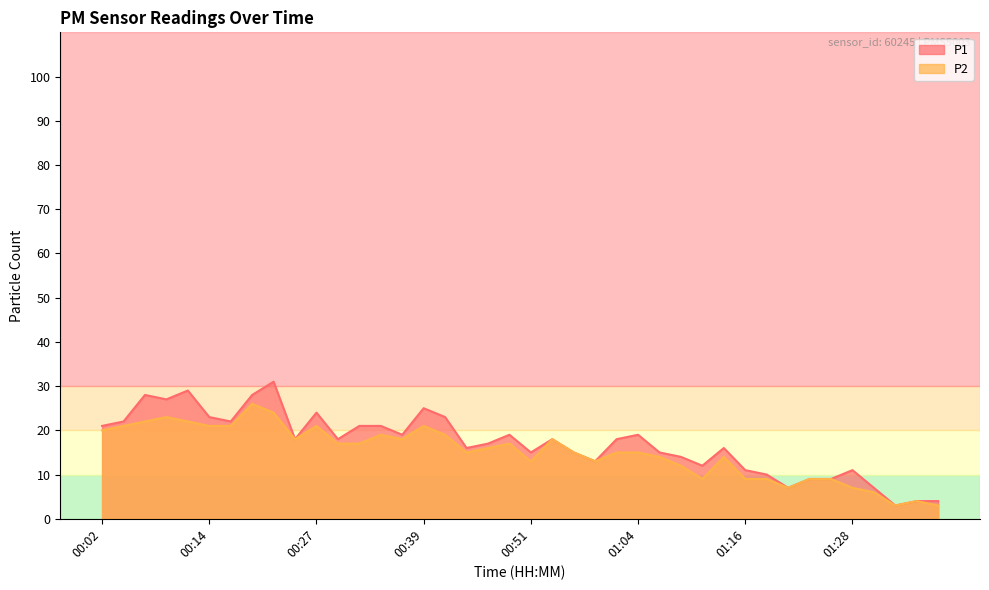

What position from the right is 01:31?

4